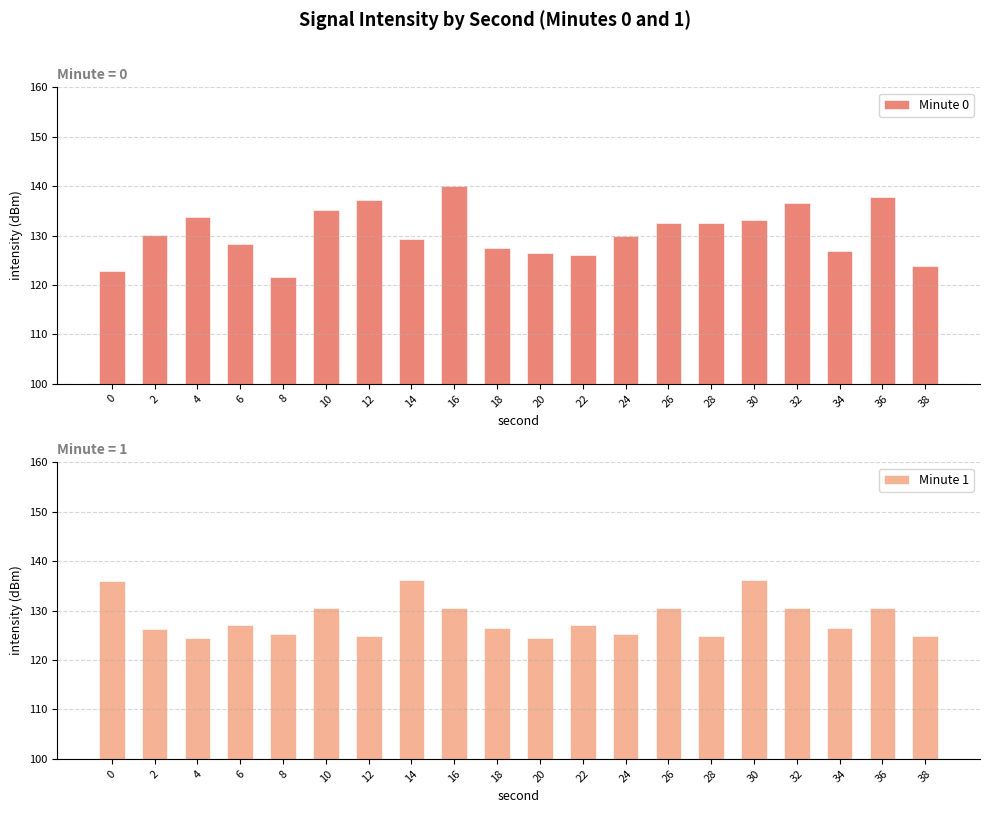

What is the value of the Minute 1 bar at the 1st from the left?

136.0